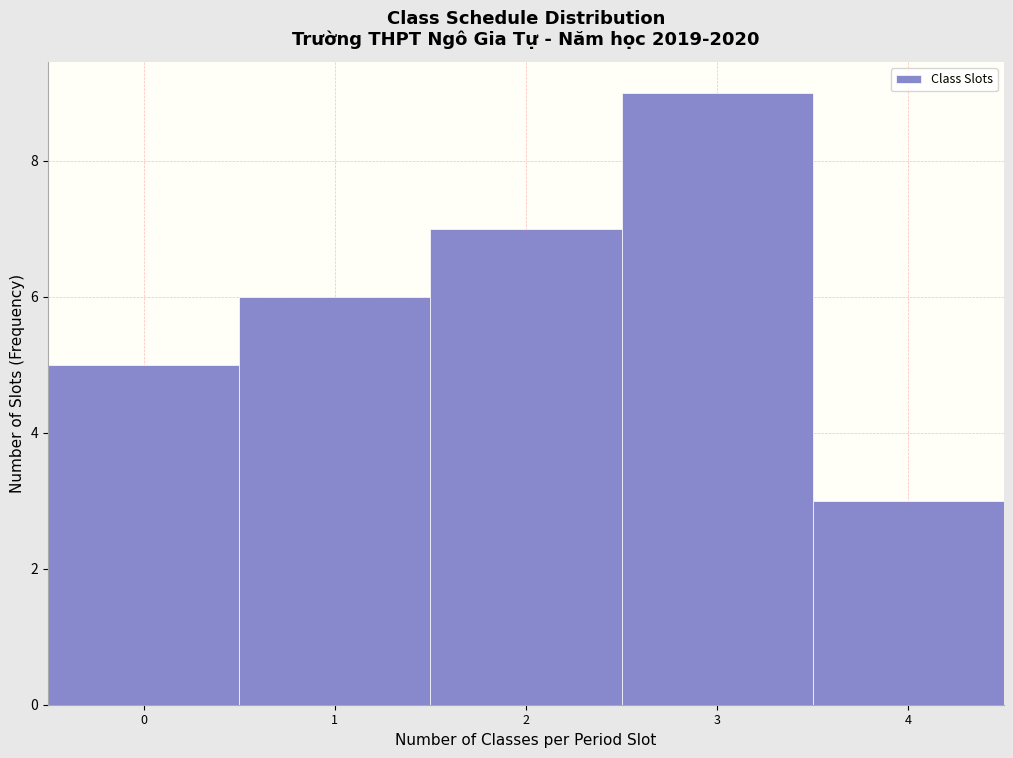

Over which range of the x-axis is the bar tallest?

2.5 to 3.5